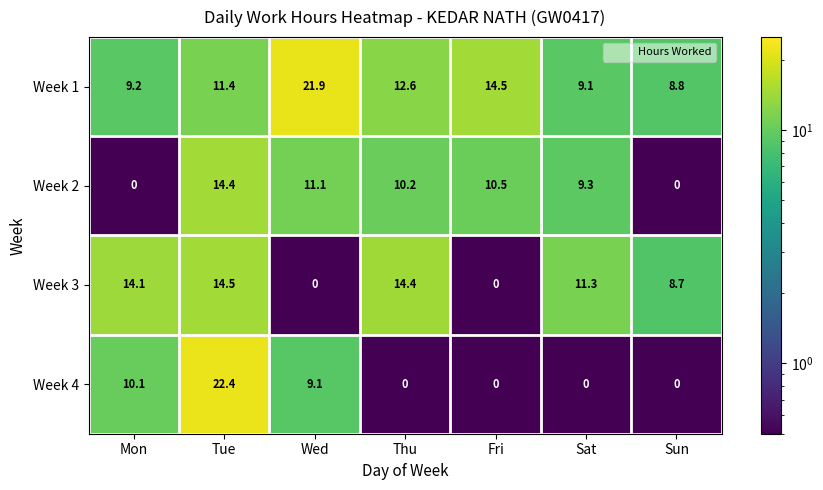

At which category is the sum across all series the highest?

Tue